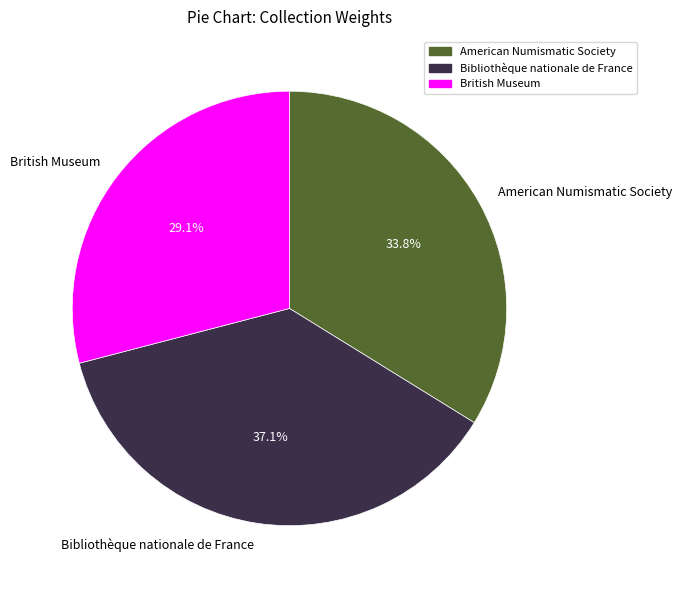

Is there any slice that represents more than half of the pie?

No